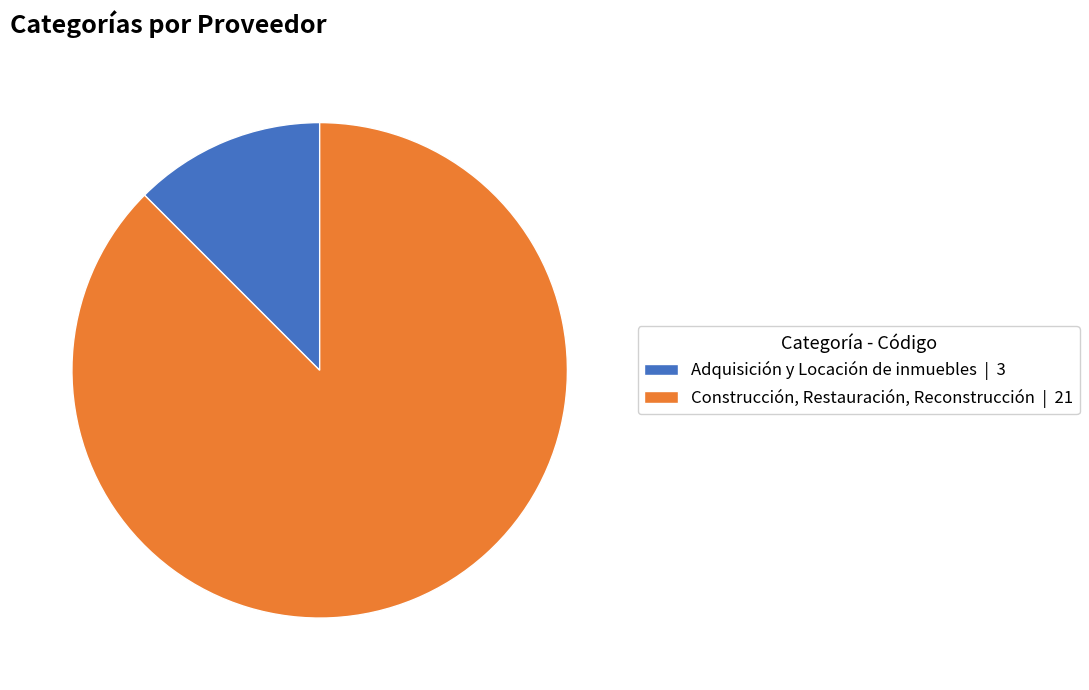

Which category has the biggest portion of the pie?

Construcción, Restauración, Reconstrucción